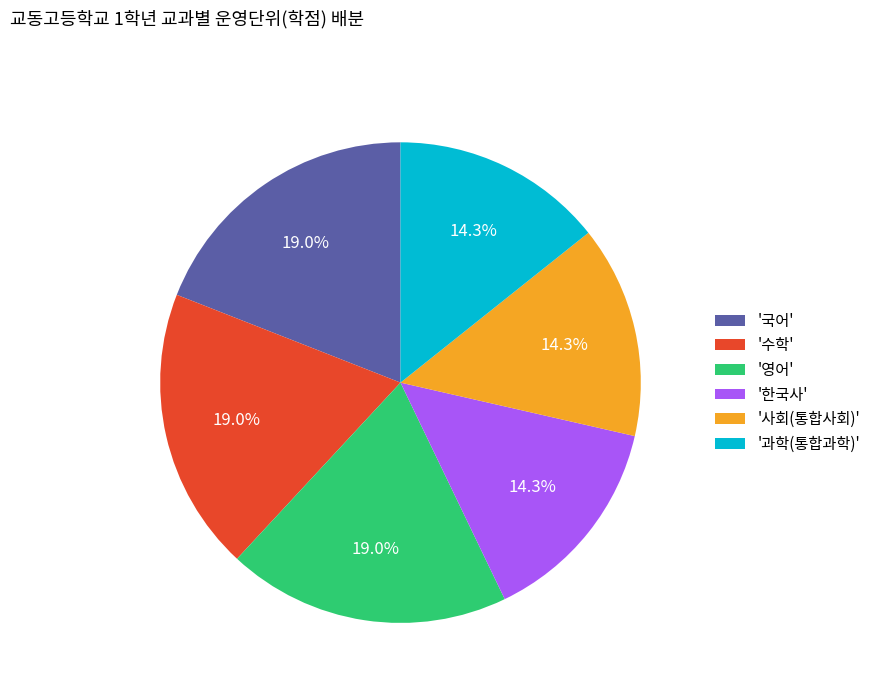

Does any single category account for the majority?

No